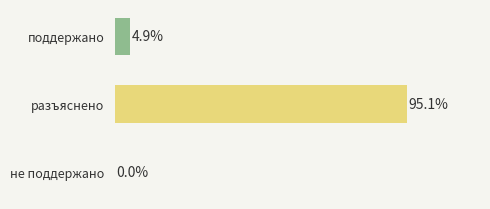

Which has a higher value, не поддержано or поддержано?

поддержано